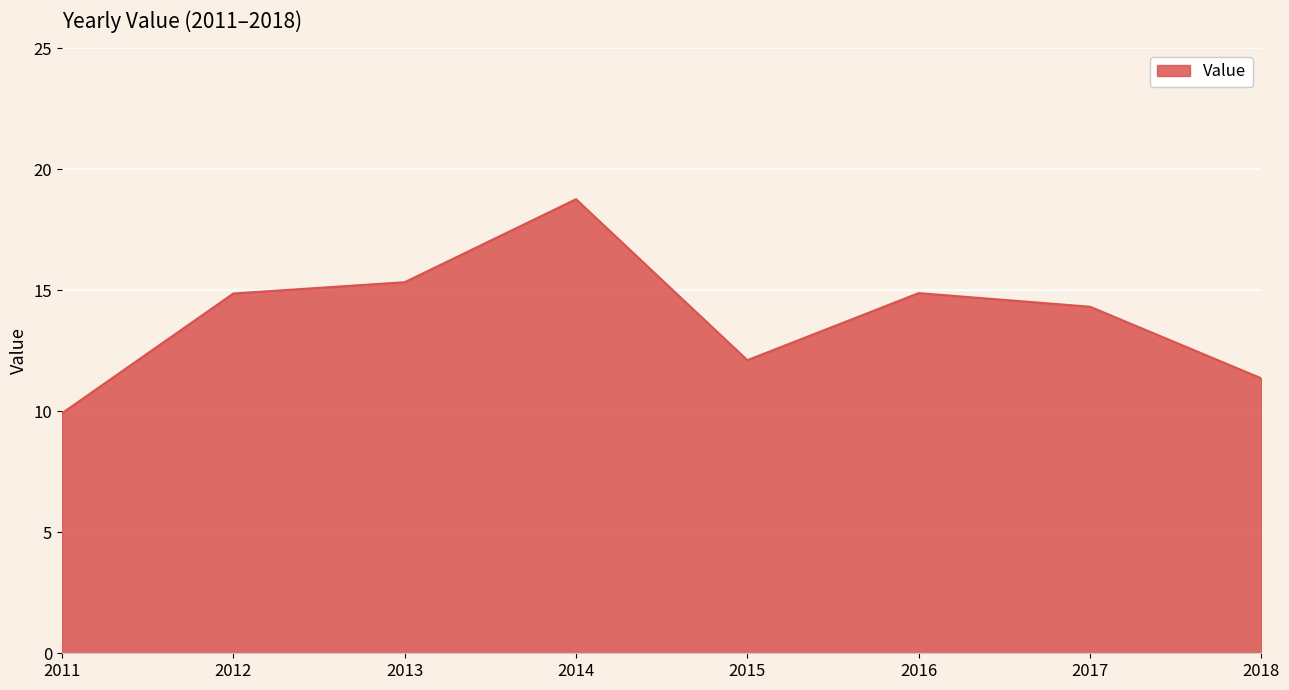

At which label is the value closest to 14?

2017